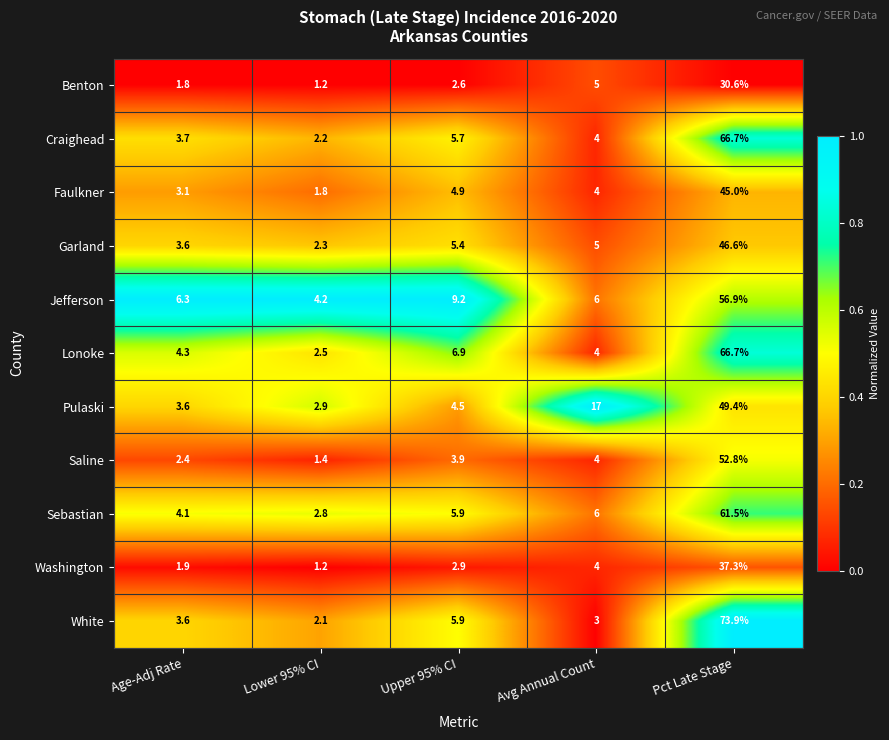

What is the greatest value displayed?

73.9